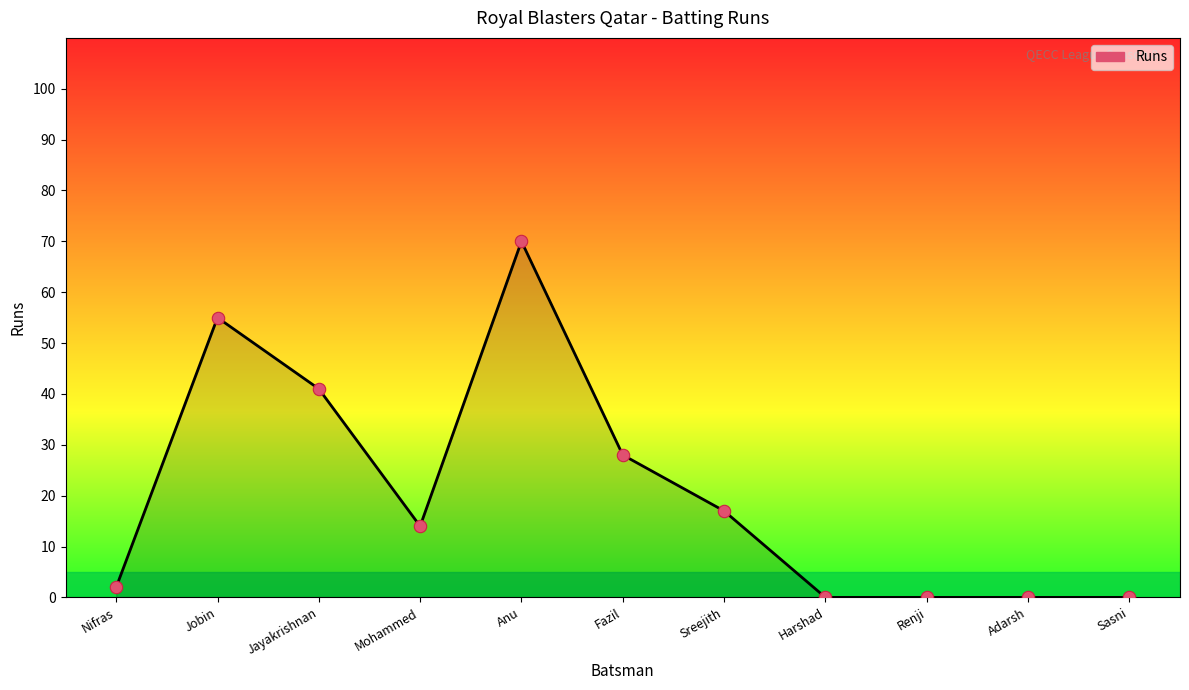

What is the change in value from Anu to Renji?

-70